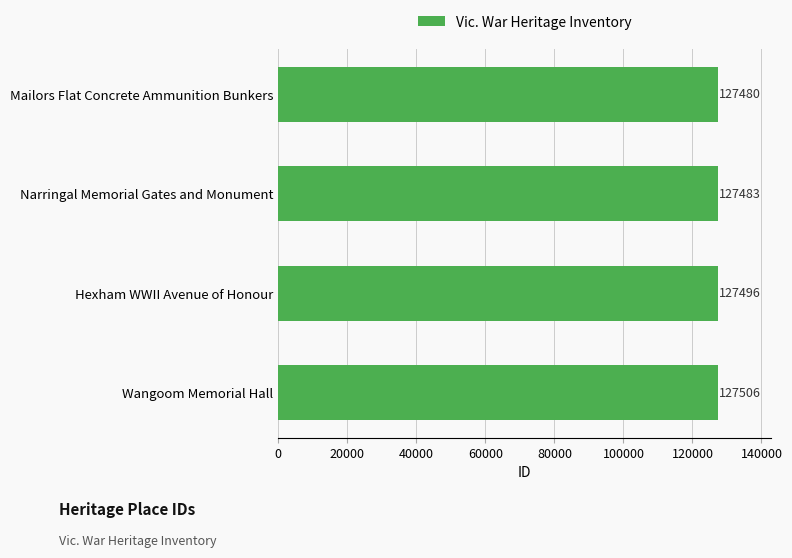

What is the change in value from Mailors Flat Concrete Ammunition Bunkers to Hexham WWII Avenue of Honour?

+16